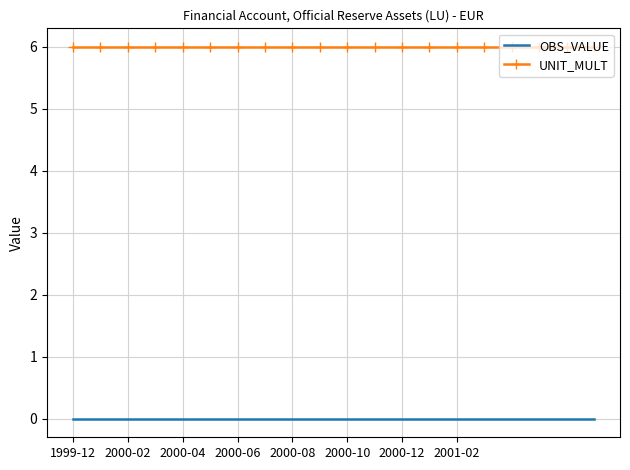

What is the maximum value shown in the chart?

6